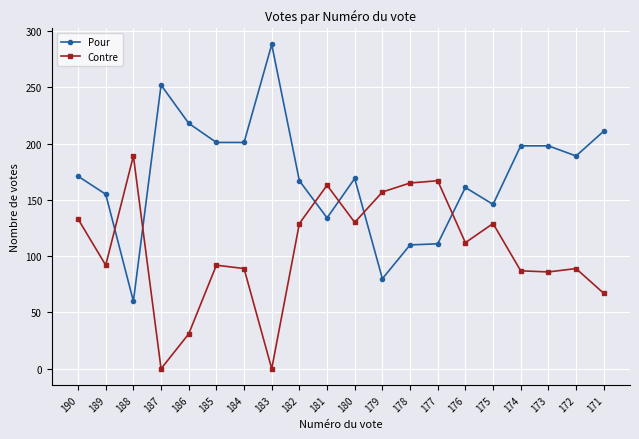

After their last crossing, which series has the higher values: Contre or Pour?

Pour